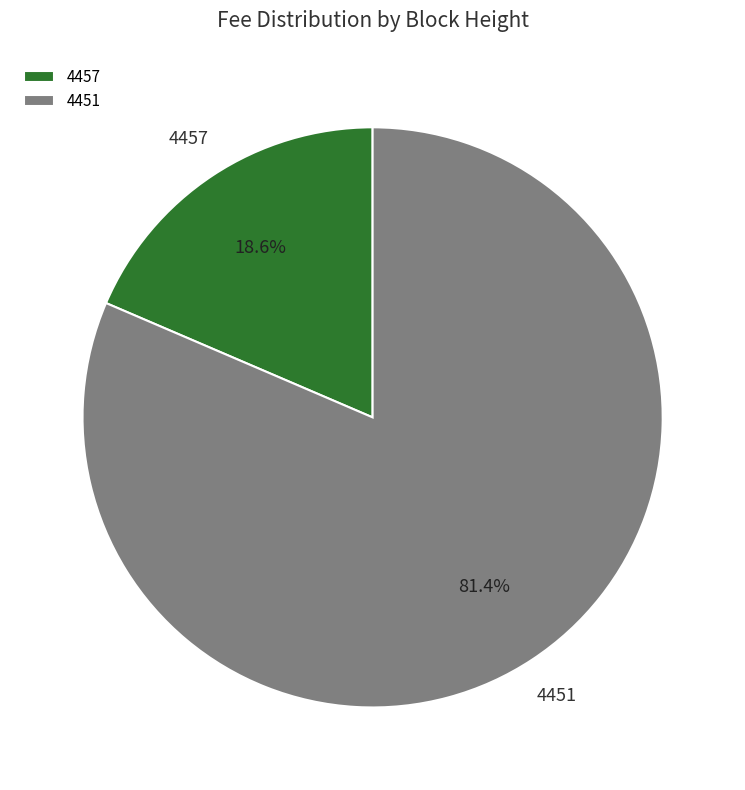

To the nearest percent, what percentage of the pie is 4451?

81%